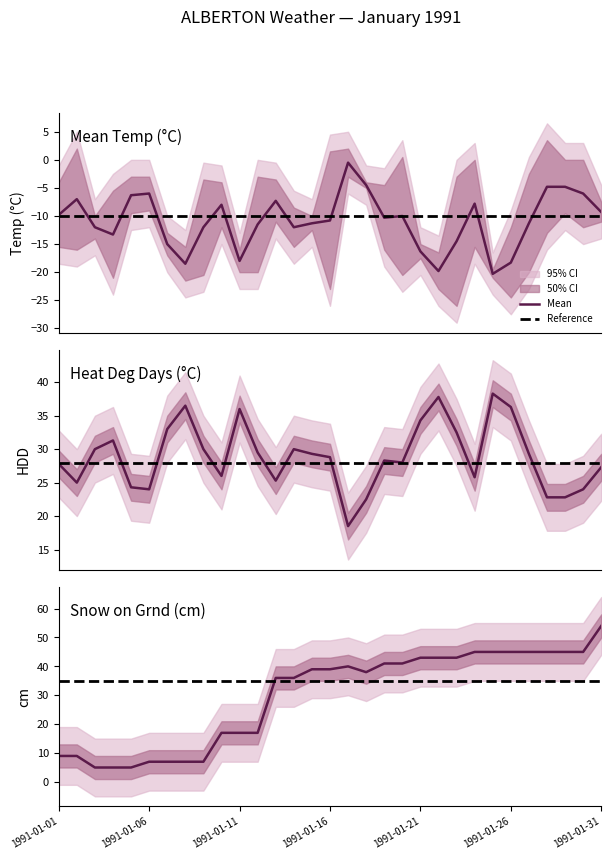

How many lines are shown in the chart?

3